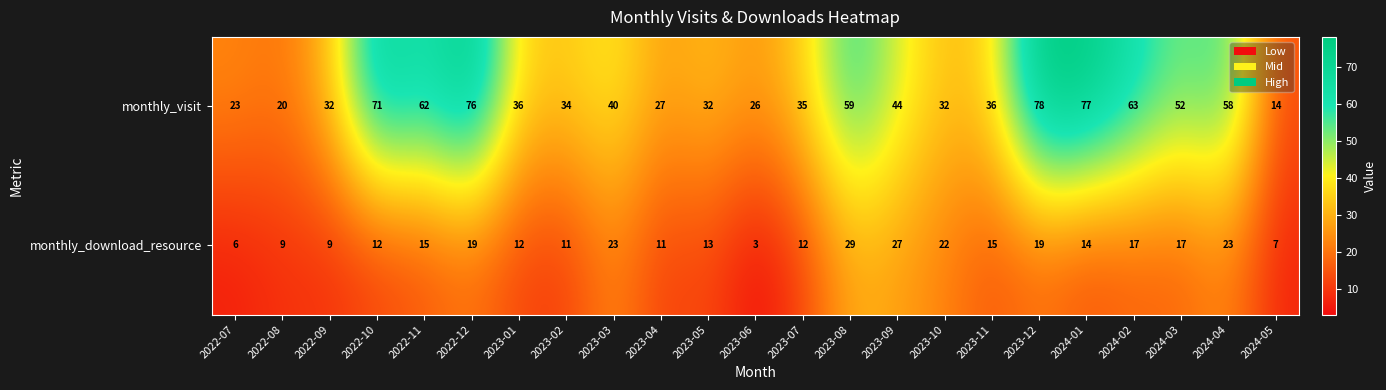

What is the maximum value for monthly_visit?

78